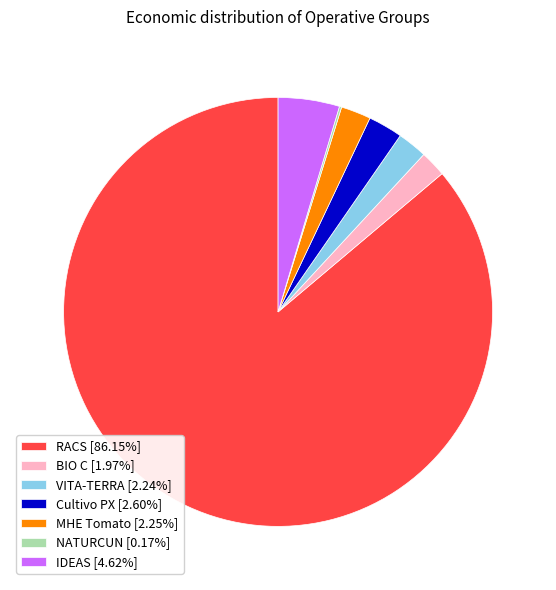

What is the largest slice in the pie chart?

RACS